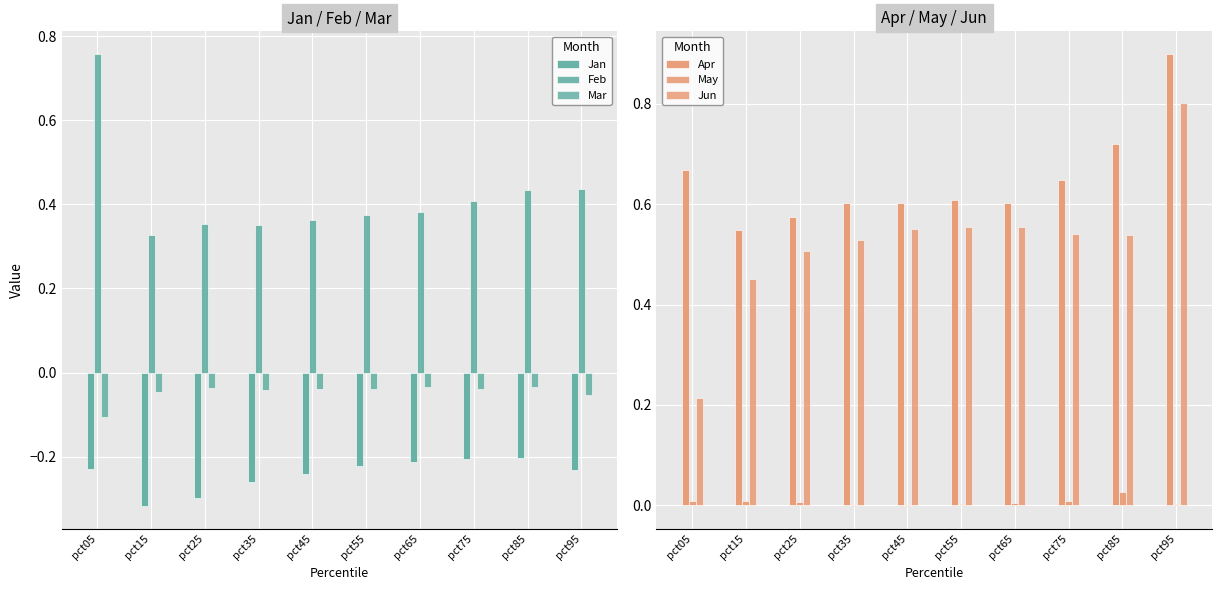

How many groups of bars are there?

10